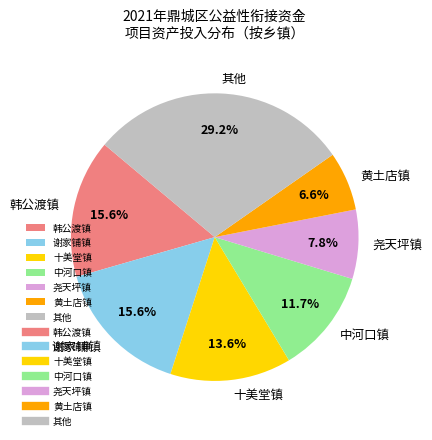

Which slice is the smallest?

黄土店镇